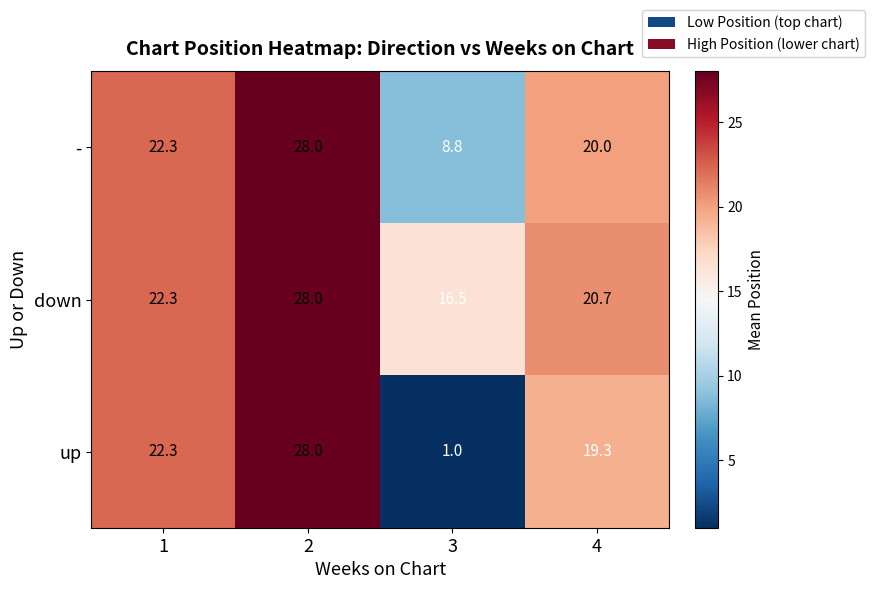

What is the sum of all down values?

87.5